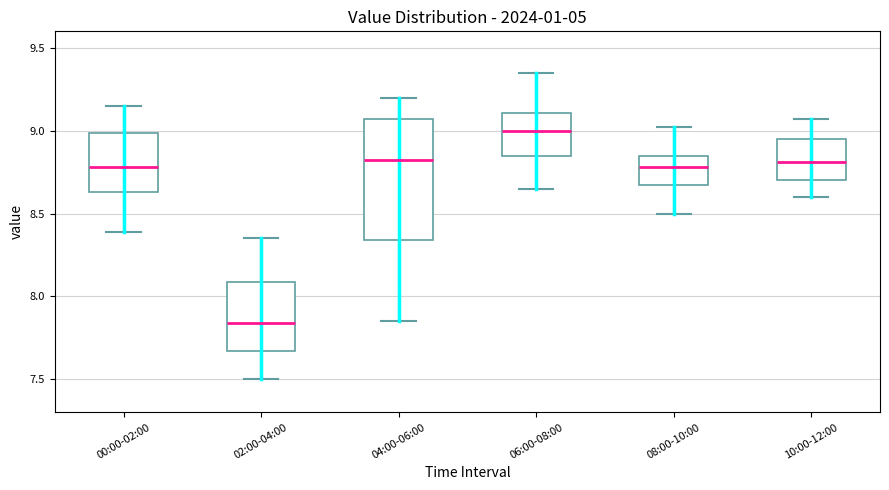

Where does the lower whisker of the box for 06:00-08:00 end on the y-axis? The values are not printed on the chart, so give them approximately, as read against the axis.

8.65